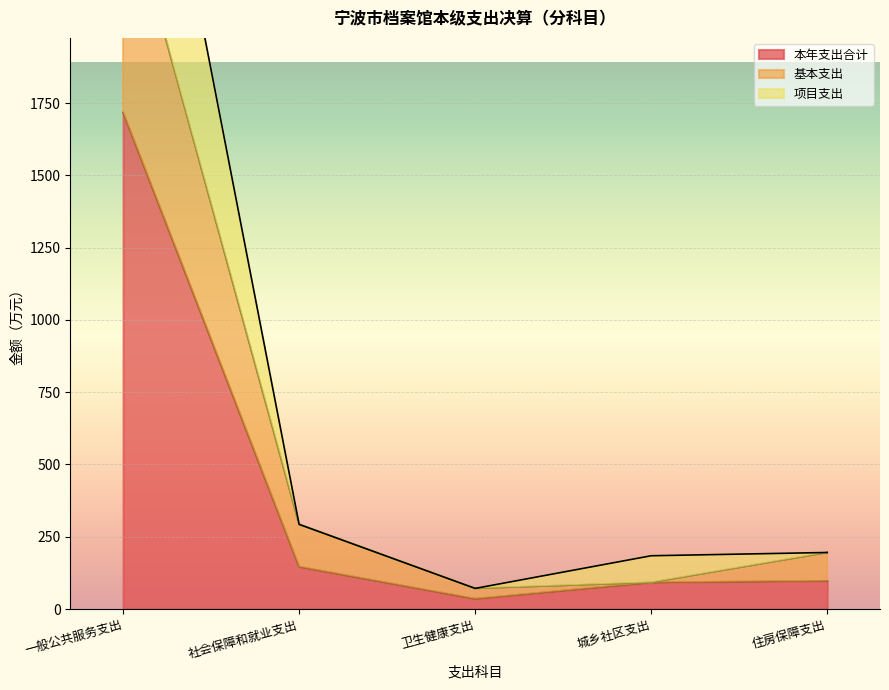

Does the chart display data point markers on the line(s)?

No